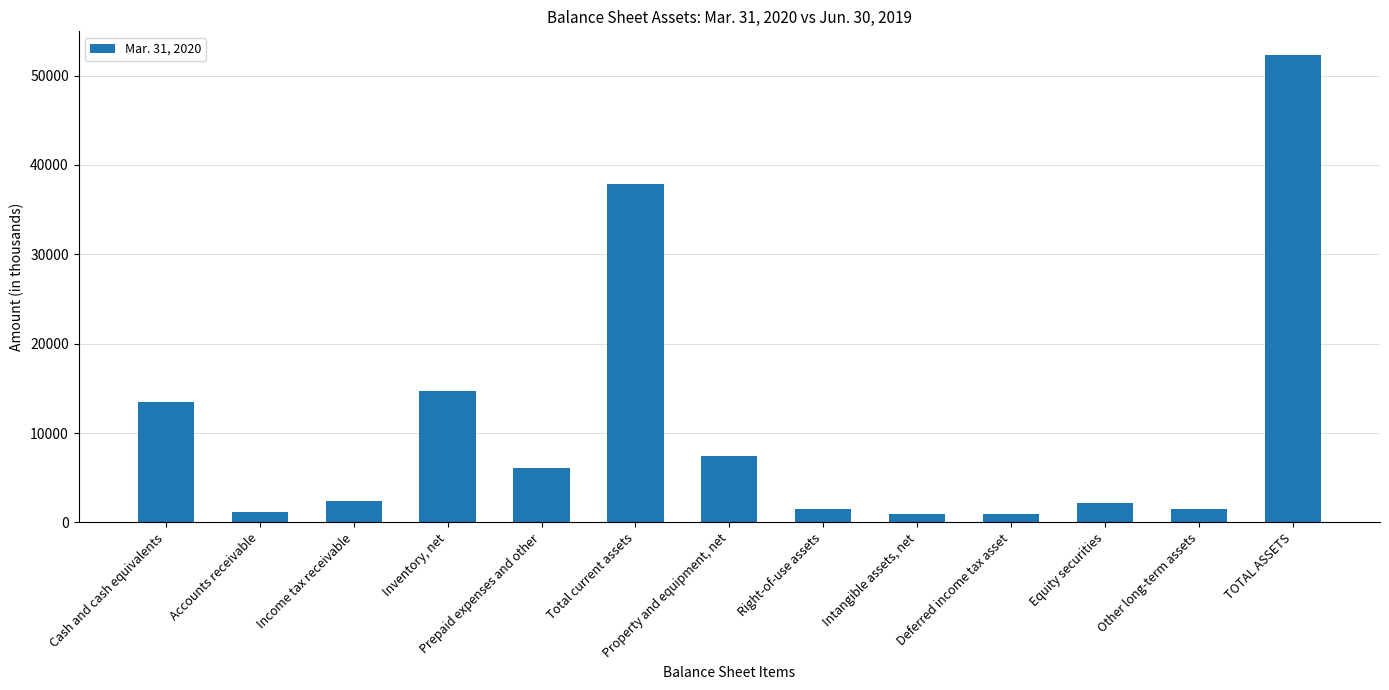

Is it true that the value at Cash and cash equivalents is 13464?

True